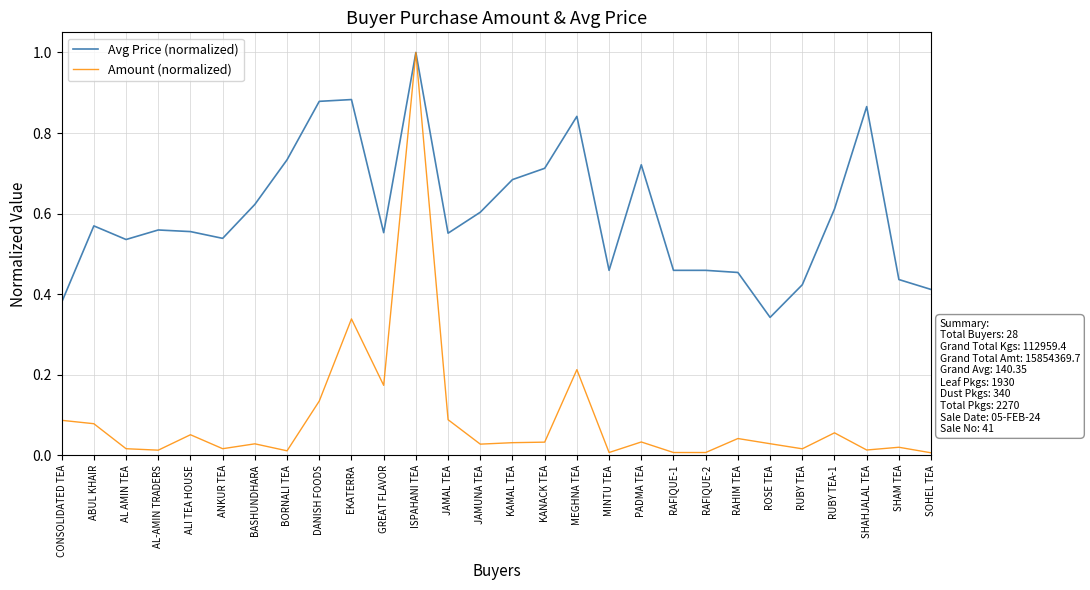

Count the number of data series in this chart.

2